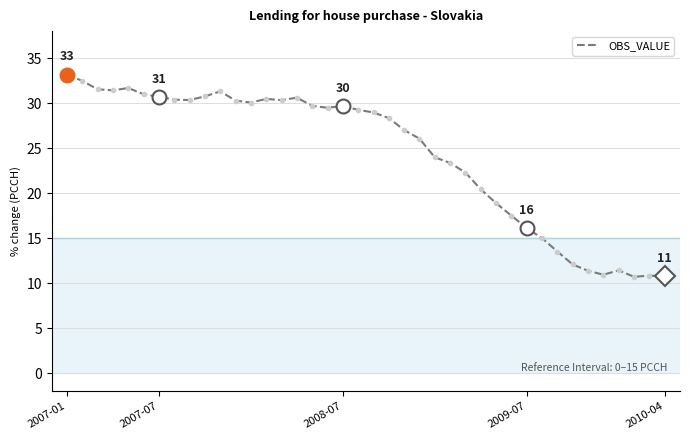

What is the maximum value shown in the chart?

33.2